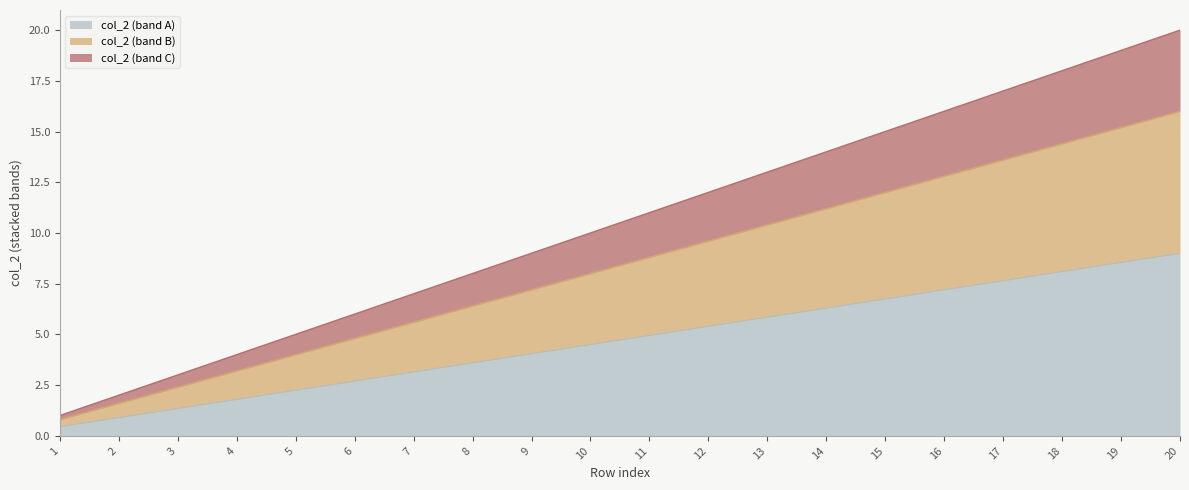

Approximately how many times larger is the value at 5 compared to 19?

0.3